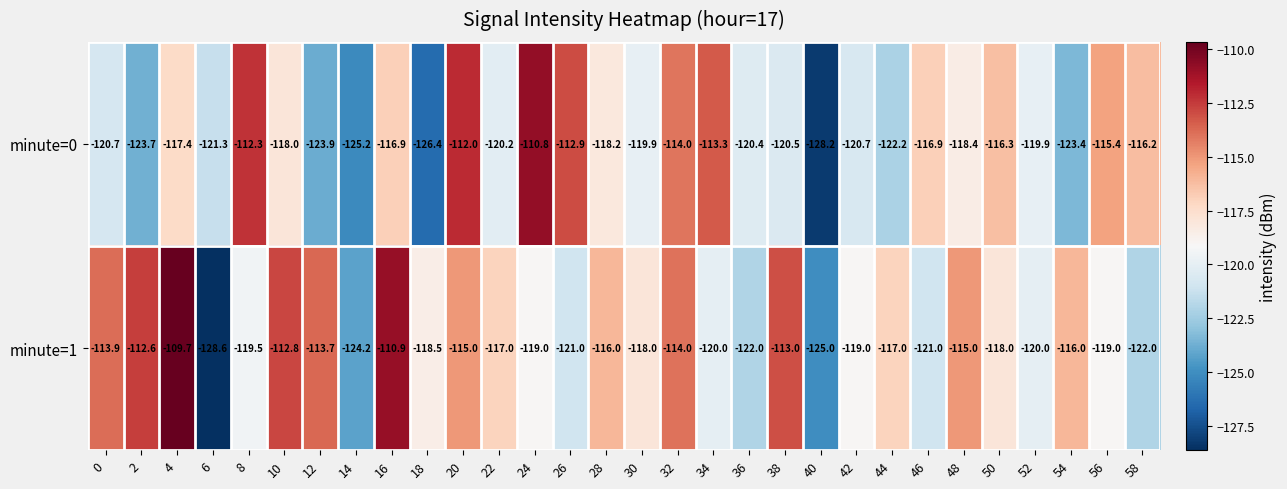

What is the sum of the minute=1 values at 16 and 10?

-223.7